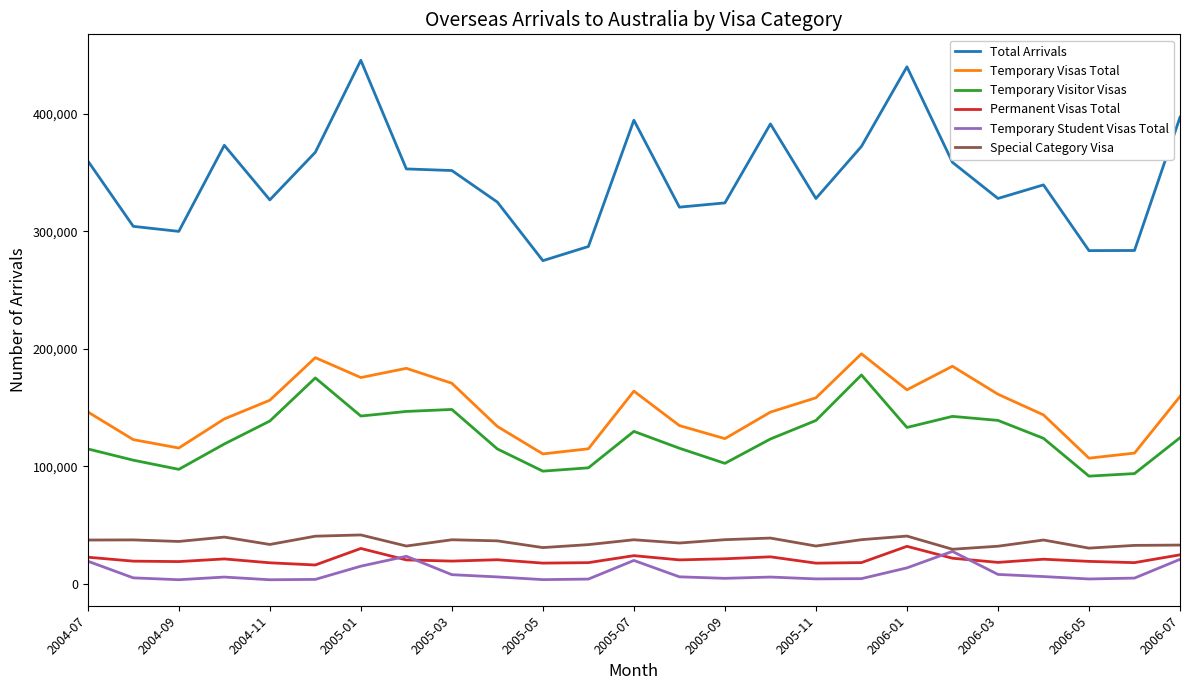

True or false: Temporary Visitor Visas and Total Arrivals cross at least once.

False